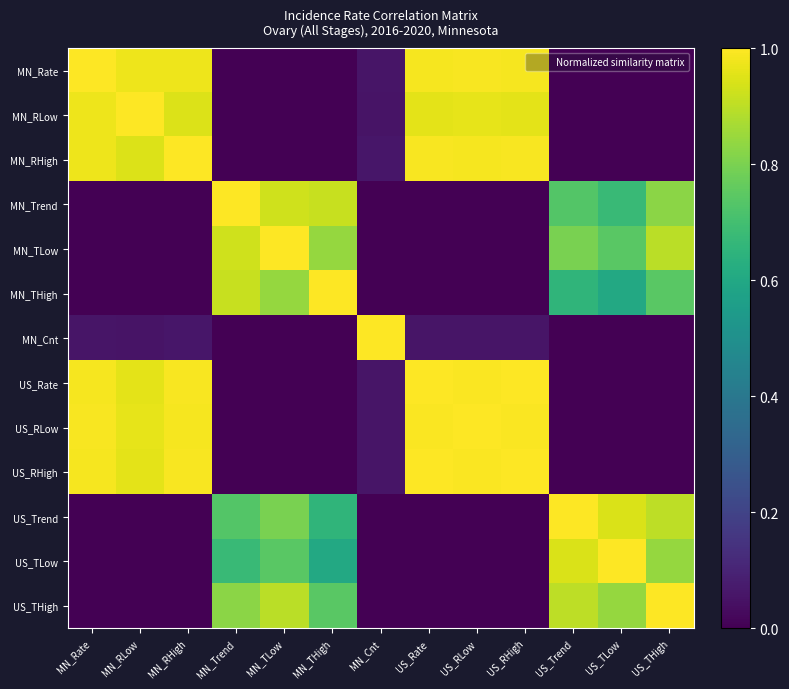

Reading left to right, what are all the values shown in this chart?

MN_Rate: MN_Rate=1.0	MN_RLow=1.0	MN_RHigh=1.0	MN_Trend=0.0	MN_TLow=0.0	MN_THigh=0.0	MN_Cnt=0.1	US_Rate=1.0	US_RLow=1.0	US_RHigh=1.0	US_Trend=0.0	US_TLow=0.0	US_THigh=0.0
MN_RLow: MN_Rate=1.0	MN_RLow=1.0	MN_RHigh=0.9	MN_Trend=0.0	MN_TLow=0.0	MN_THigh=0.0	MN_Cnt=0.1	US_Rate=1.0	US_RLow=1.0	US_RHigh=1.0	US_Trend=0.0	US_TLow=0.0	US_THigh=0.0
MN_RHigh: MN_Rate=1.0	MN_RLow=0.9	MN_RHigh=1.0	MN_Trend=0.0	MN_TLow=0.0	MN_THigh=0.0	MN_Cnt=0.1	US_Rate=1.0	US_RLow=1.0	US_RHigh=1.0	US_Trend=0.0	US_TLow=0.0	US_THigh=0.0
MN_Trend: MN_Rate=0.0	MN_RLow=0.0	MN_RHigh=0.0	MN_Trend=1.0	MN_TLow=0.9	MN_THigh=0.9	MN_Cnt=0.0	US_Rate=0.0	US_RLow=0.0	US_RHigh=0.0	US_Trend=0.7	US_TLow=0.7	US_THigh=0.8
MN_TLow: MN_Rate=0.0	MN_RLow=0.0	MN_RHigh=0.0	MN_Trend=0.9	MN_TLow=1.0	MN_THigh=0.8	MN_Cnt=0.0	US_Rate=0.0	US_RLow=0.0	US_RHigh=0.0	US_Trend=0.8	US_TLow=0.7	US_THigh=0.9
MN_THigh: MN_Rate=0.0	MN_RLow=0.0	MN_RHigh=0.0	MN_Trend=0.9	MN_TLow=0.8	MN_THigh=1.0	MN_Cnt=0.0	US_Rate=0.0	US_RLow=0.0	US_RHigh=0.0	US_Trend=0.7	US_TLow=0.6	US_THigh=0.7
MN_Cnt: MN_Rate=0.1	MN_RLow=0.1	MN_RHigh=0.1	MN_Trend=0.0	MN_TLow=0.0	MN_THigh=0.0	MN_Cnt=1.0	US_Rate=0.1	US_RLow=0.1	US_RHigh=0.1	US_Trend=0.0	US_TLow=0.0	US_THigh=0.0
US_Rate: MN_Rate=1.0	MN_RLow=1.0	MN_RHigh=1.0	MN_Trend=0.0	MN_TLow=0.0	MN_THigh=0.0	MN_Cnt=0.1	US_Rate=1.0	US_RLow=1.0	US_RHigh=1.0	US_Trend=0.0	US_TLow=0.0	US_THigh=0.0
US_RLow: MN_Rate=1.0	MN_RLow=1.0	MN_RHigh=1.0	MN_Trend=0.0	MN_TLow=0.0	MN_THigh=0.0	MN_Cnt=0.1	US_Rate=1.0	US_RLow=1.0	US_RHigh=1.0	US_Trend=0.0	US_TLow=0.0	US_THigh=0.0
US_RHigh: MN_Rate=1.0	MN_RLow=1.0	MN_RHigh=1.0	MN_Trend=0.0	MN_TLow=0.0	MN_THigh=0.0	MN_Cnt=0.1	US_Rate=1.0	US_RLow=1.0	US_RHigh=1.0	US_Trend=0.0	US_TLow=0.0	US_THigh=0.0
US_Trend: MN_Rate=0.0	MN_RLow=0.0	MN_RHigh=0.0	MN_Trend=0.7	MN_TLow=0.8	MN_THigh=0.7	MN_Cnt=0.0	US_Rate=0.0	US_RLow=0.0	US_RHigh=0.0	US_Trend=1.0	US_TLow=0.9	US_THigh=0.9
US_TLow: MN_Rate=0.0	MN_RLow=0.0	MN_RHigh=0.0	MN_Trend=0.7	MN_TLow=0.7	MN_THigh=0.6	MN_Cnt=0.0	US_Rate=0.0	US_RLow=0.0	US_RHigh=0.0	US_Trend=0.9	US_TLow=1.0	US_THigh=0.8
US_THigh: MN_Rate=0.0	MN_RLow=0.0	MN_RHigh=0.0	MN_Trend=0.8	MN_TLow=0.9	MN_THigh=0.7	MN_Cnt=0.0	US_Rate=0.0	US_RLow=0.0	US_RHigh=0.0	US_Trend=0.9	US_TLow=0.8	US_THigh=1.0